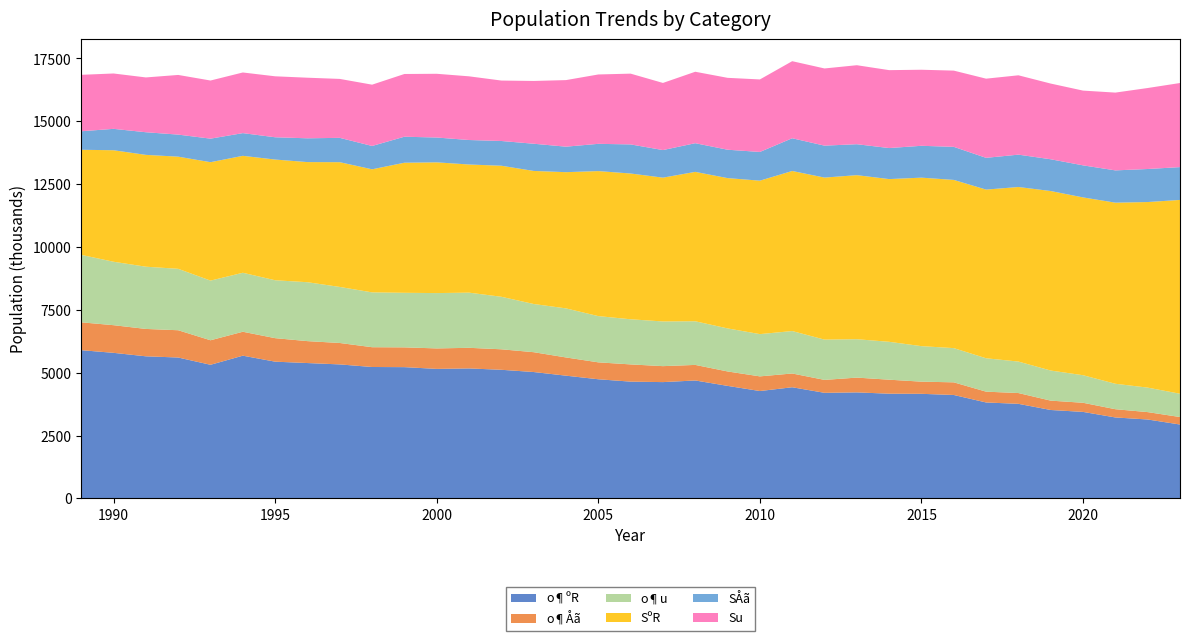

Reading left to right, transcribe all the data shown in this chart.

o¶ºR: 1989=5897	1990=5791	1991=5653	1992=5605	1993=5316	1994=5678	1995=5440	1996=5385	1997=5331	1998=5228	1999=5222	2000=5153	2001=5171	2002=5117	2003=5028	2004=4883	2005=4740	2006=4646	2007=4627	2008=4692	2009=4477	2010=4272	2011=4422	2012=4201	2013=4218	2014=4166	2015=4161	2016=4115	2017=3817	2018=3763	2019=3518	2020=3442	2021=3221	2022=3140	2023=2940
o¶Åã: 1989=1108	1990=1100	1991=1089	1992=1085	1993=975	1994=952	1995=935	1996=872	1997=852	1998=787	1999=787	2000=814	2001=820	2002=815	2003=789	2004=725	2005=673	2006=685	2007=635	2008=619	2009=574	2010=583	2011=548	2012=514	2013=588	2014=557	2015=484	2016=503	2017=430	2018=429	2019=372	2020=363	2021=328	2022=294	2023=298
o¶u: 1989=2683	1990=2523	1991=2475	1992=2443	1993=2373	1994=2346	1995=2303	1996=2343	1997=2229	1998=2181	1999=2170	2000=2201	2001=2194	2002=2089	2003=1917	2004=1951	2005=1839	2006=1795	2007=1777	2008=1736	2009=1712	2010=1681	2011=1688	2012=1602	2013=1527	2014=1507	2015=1412	2016=1361	2017=1328	2018=1252	2019=1197	2020=1096	2021=1012	2022=974	2023=926
SºR: 1989=4180	1990=4435	1991=4448	1992=4461	1993=4710	1994=4651	1995=4801	1996=4778	1997=4962	1998=4895	1999=5174	2000=5200	2001=5097	2002=5212	2003=5292	2004=5418	2005=5768	2006=5798	2007=5720	2008=5942	2009=5978	2010=6103	2011=6366	2012=6445	2013=6525	2014=6472	2015=6702	2016=6690	2017=6709	2018=6943	2019=7140	2020=7072	2021=7203	2022=7381	2023=7709
SÅã: 1989=736	1990=851	1991=900	1992=877	1993=936	1994=903	1995=886	1996=946	1997=968	1998=928	1999=1034	2000=987	2001=974	2002=984	2003=1082	2004=1014	2005=1084	2006=1157	2007=1097	2008=1140	2009=1129	2010=1142	2011=1302	2012=1270	2013=1231	2014=1234	2015=1267	2016=1315	2017=1263	2018=1287	2019=1263	2020=1275	2021=1284	2022=1314	2023=1305
Su: 1989=2245	1990=2202	1991=2180	1992=2373	1993=2312	1994=2412	1995=2425	1996=2410	1997=2344	1998=2438	1999=2495	2000=2535	2001=2533	2002=2404	2003=2497	2004=2648	2005=2759	2006=2815	2007=2670	2008=2842	2009=2859	2010=2884	2011=3065	2012=3070	2013=3142	2014=3099	2015=3025	2016=3032	2017=3149	2018=3156	2019=3011	2020=2973	2021=3094	2022=3221	2023=3345